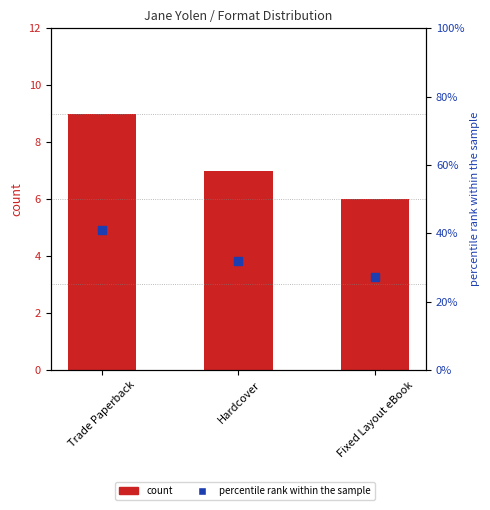

At which category is the sum across all series the highest?

Trade Paperback